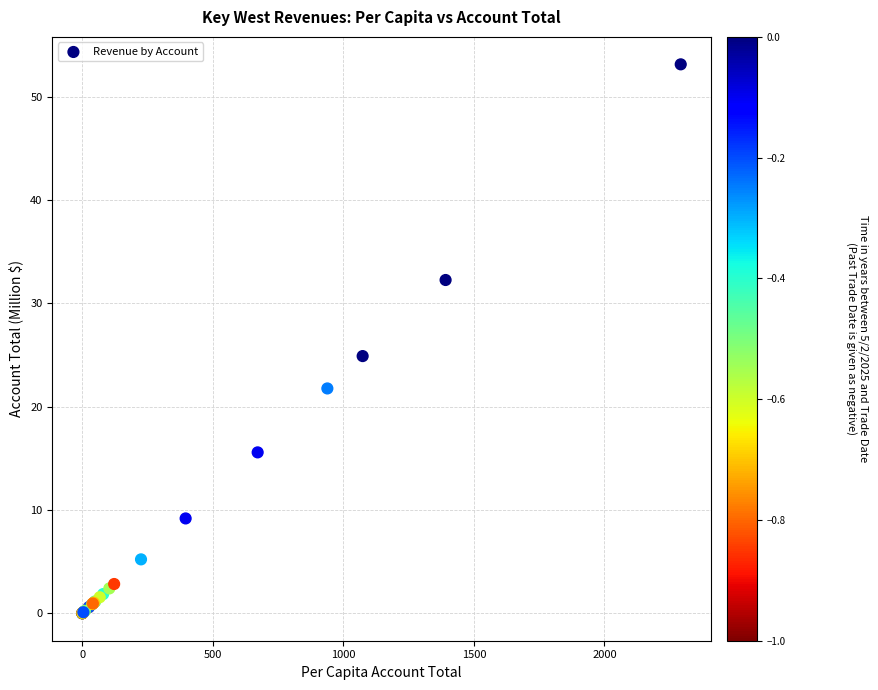

What Y value in the scatter plot is closest to 26?

24.9